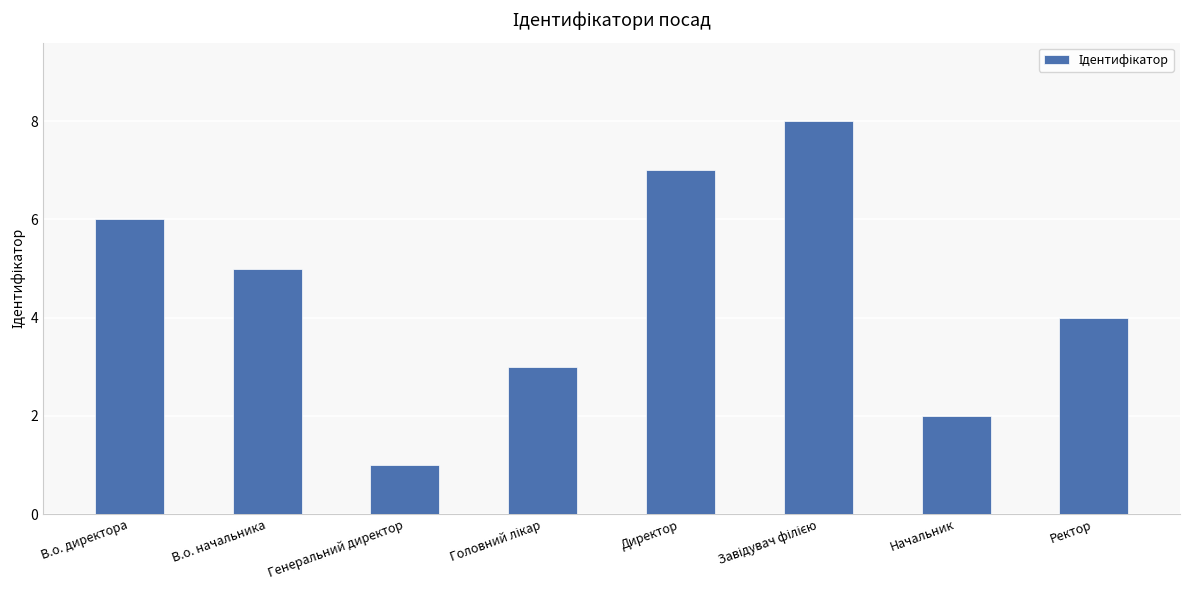

How many series are shown in this chart?

1